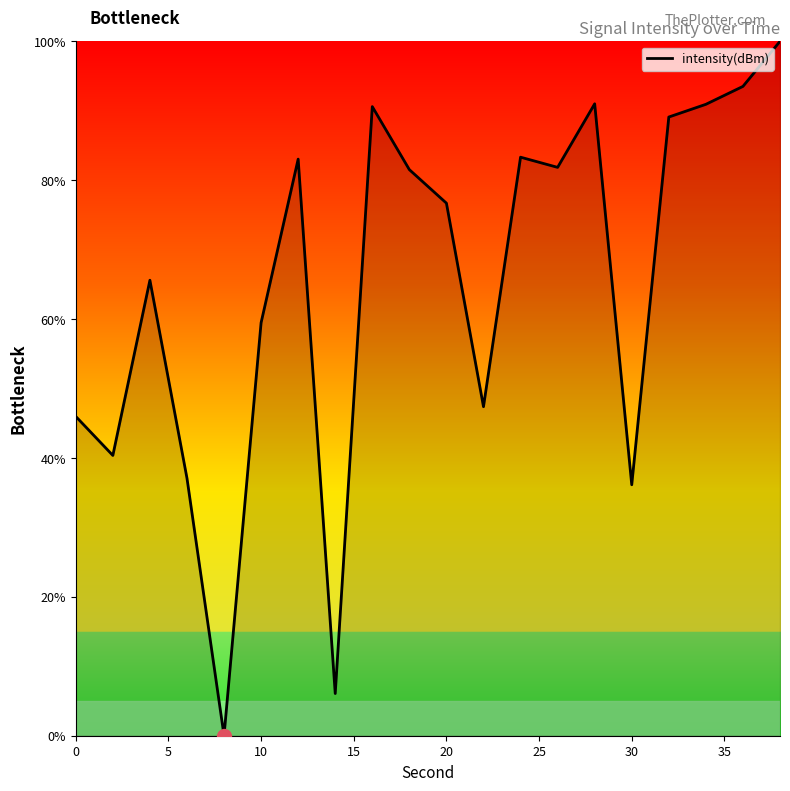

What is the maximum value shown in the chart?

100.0